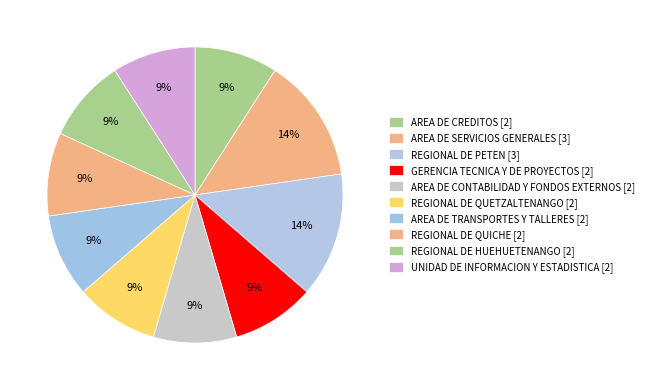

What percentage is NOT represented by REGIONAL DE QUICHE?

90.9%